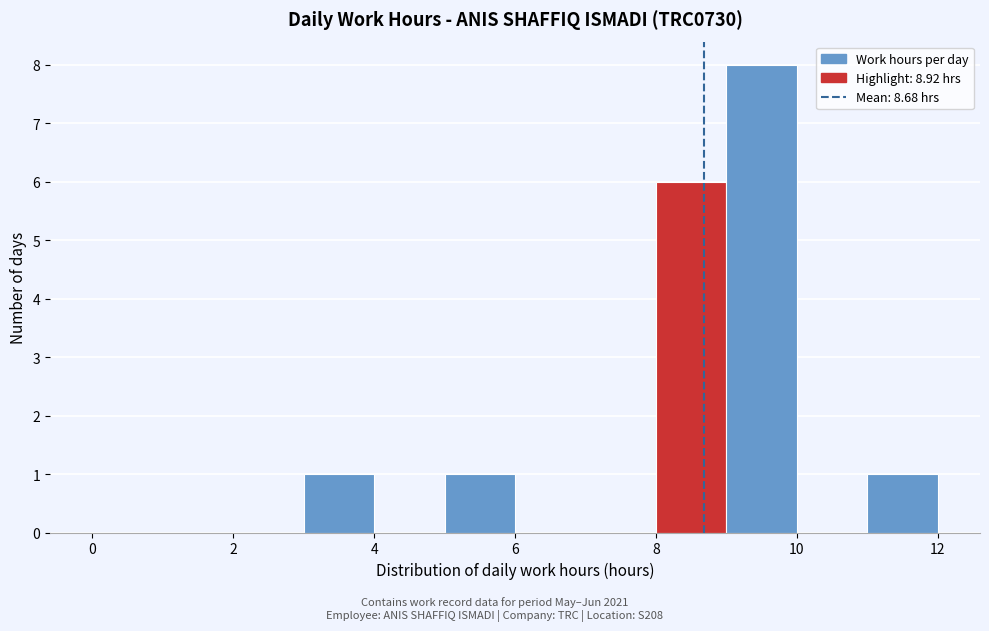

Reading left to right, transcribe this chart: for each bar, give the range it covers on the x-axis and its height. The values are not printed on the chart, so give them approximately, as read against the axis.

0 to 1: 0
1 to 2: 0
2 to 3: 0
3 to 4: 1
4 to 5: 0
5 to 6: 1
6 to 7: 0
7 to 8: 0
8 to 9: 6
9 to 10: 8
10 to 11: 0
11 to 12: 1